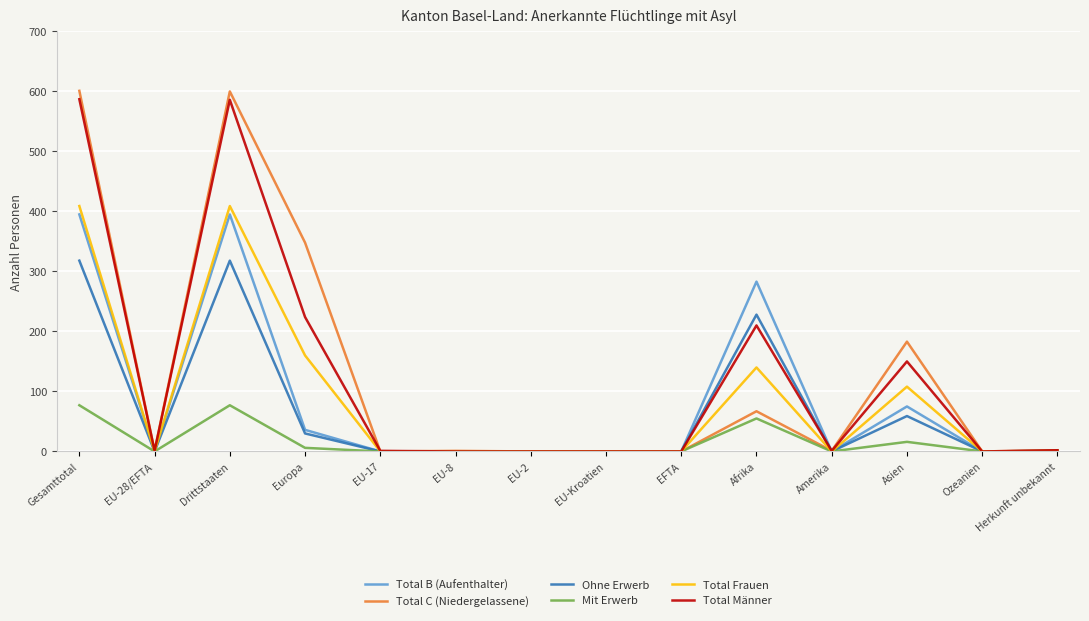

What is the total value across all series at Afrika?

983